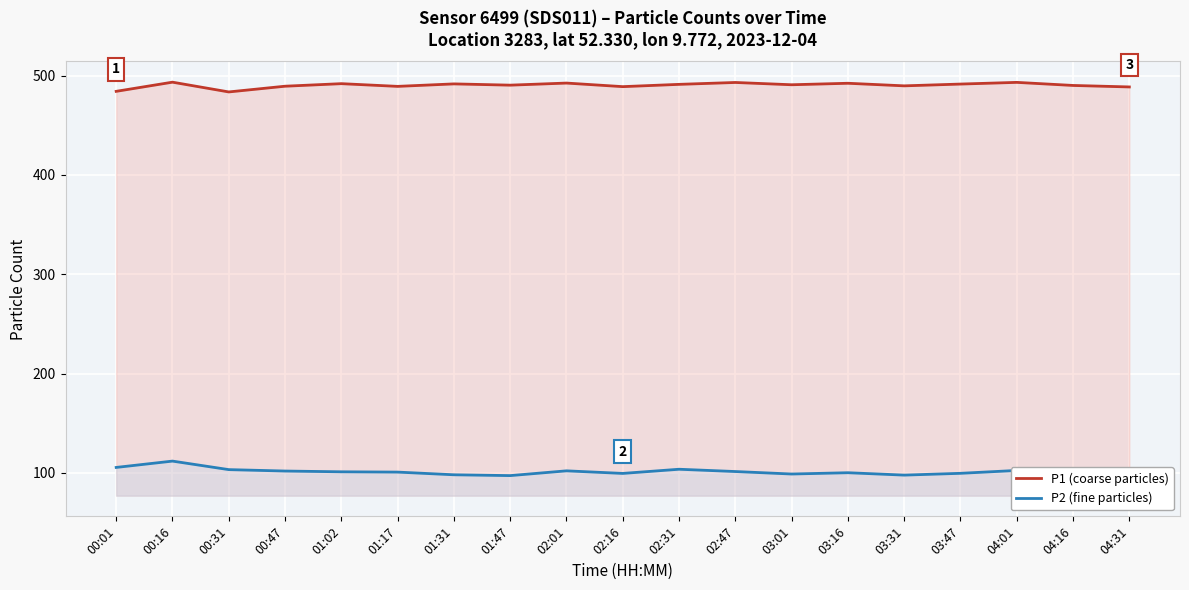

At which category is the sum across all series the highest?

00:16